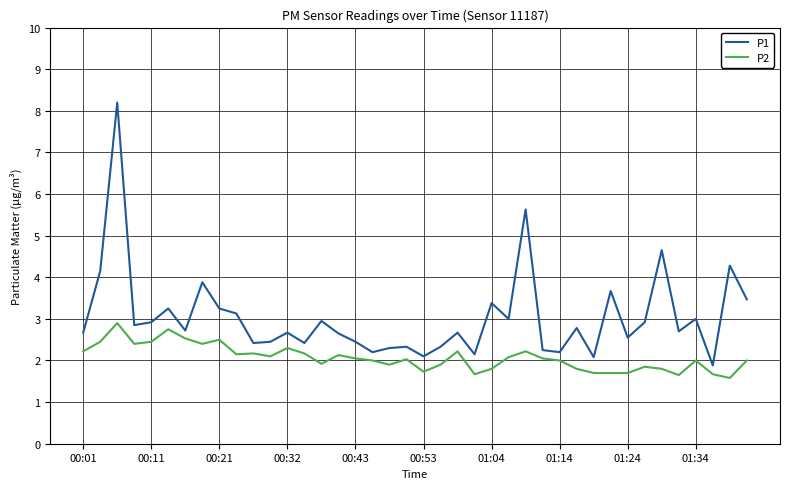

Which series has the widest spread of values?

P1